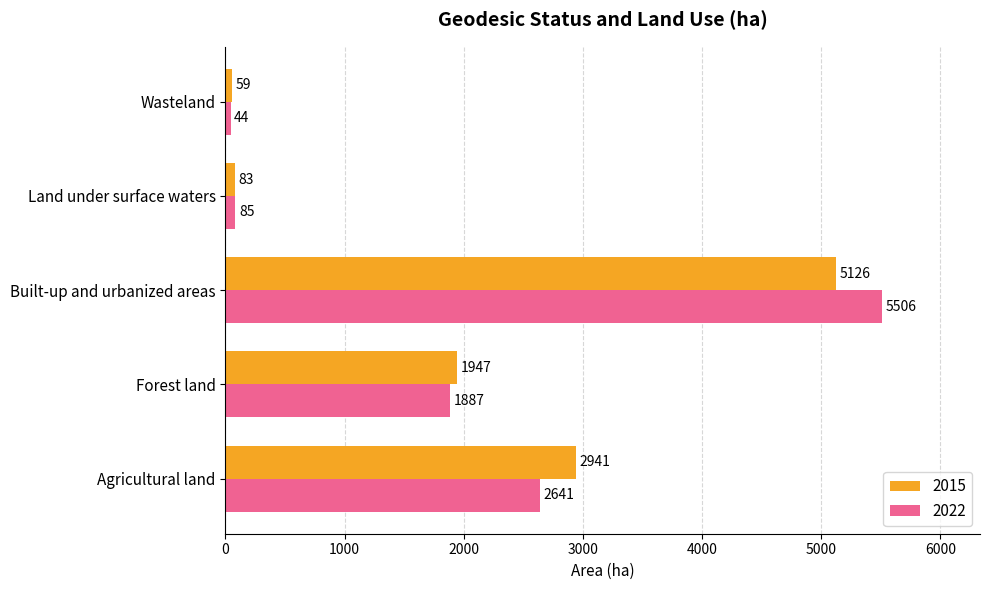

What is the total value across all series at Agricultural land?

5582